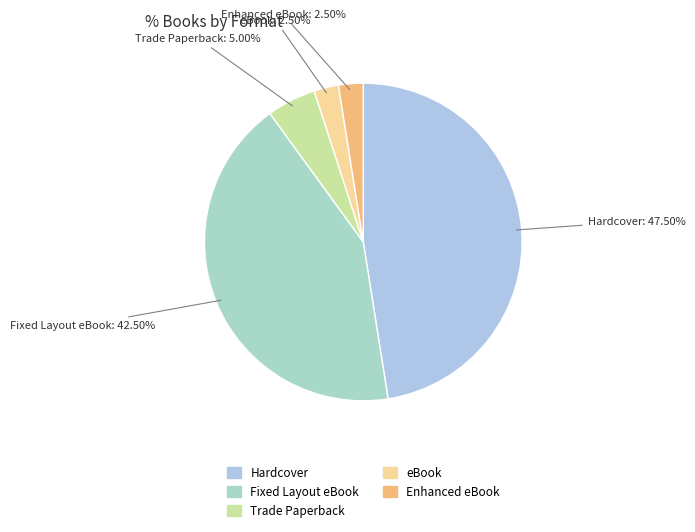

Which category has the biggest portion of the pie?

Hardcover